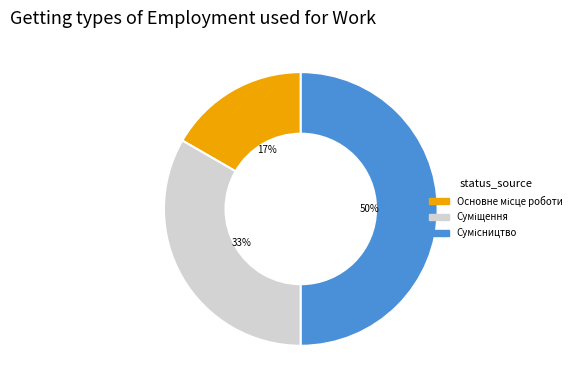

To the nearest percent, what is the difference between the largest and smallest slice percentages?

33%